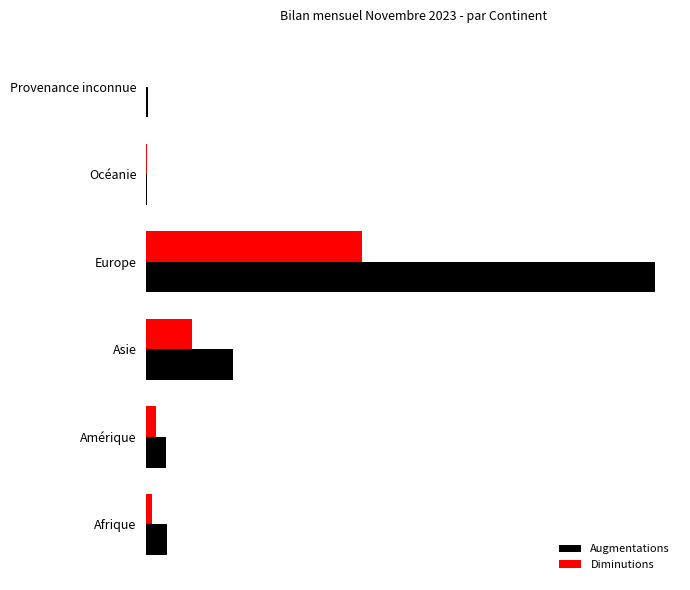

What are all the series names shown in the legend?

Augmentations, Diminutions